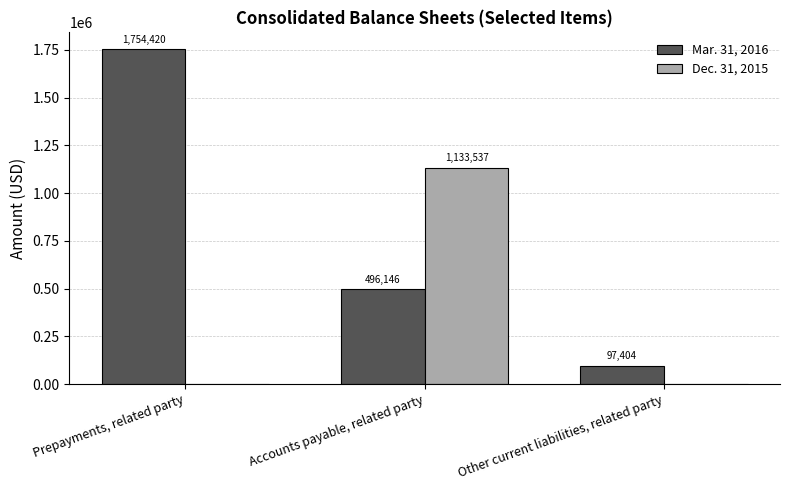

Which series has the widest spread of values?

Mar. 31, 2016